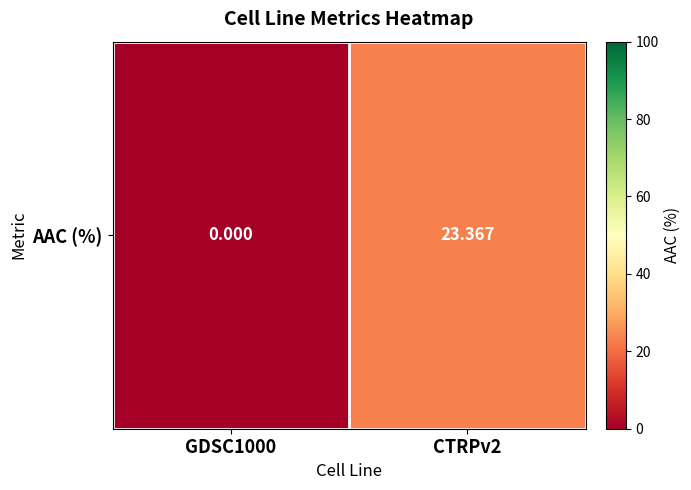

At which category does the chart reach its peak across all series?

CTRPv2